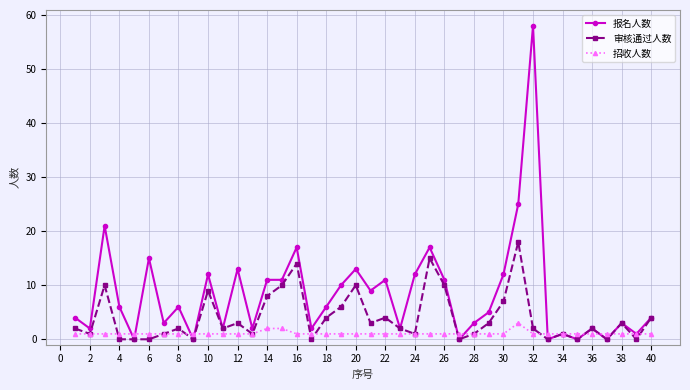

What is the maximum value for 审核通过人数?

18